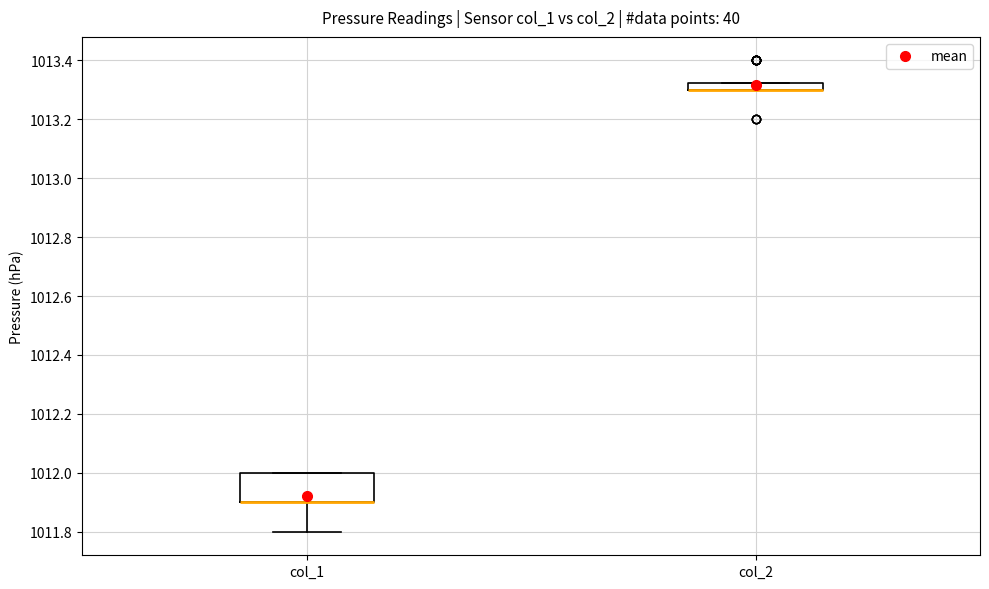

Where is the upper edge of the box for col_1 on the y-axis? The values are not printed on the chart, so give them approximately, as read against the axis.

1012.00